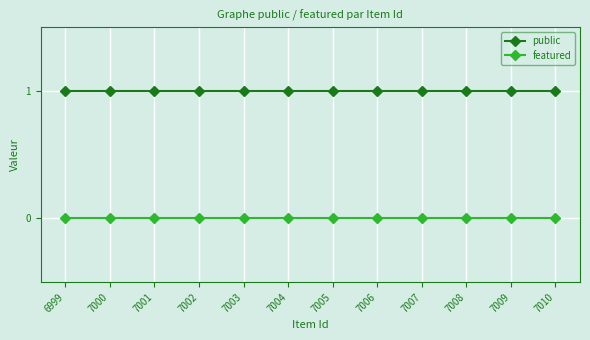

Is this an area chart (filled region under the line)?

No